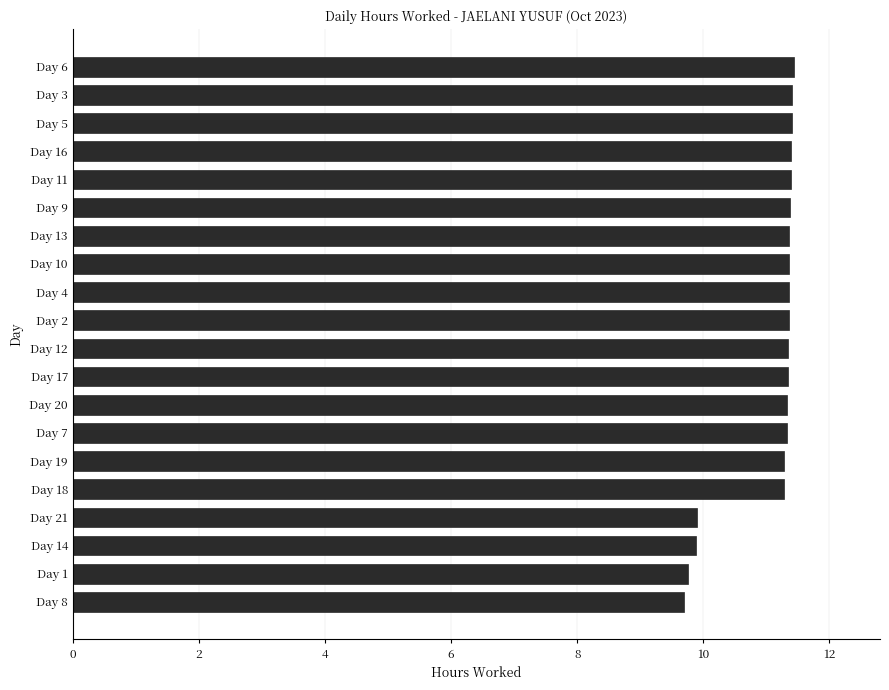

What is the greatest value displayed?

11.4